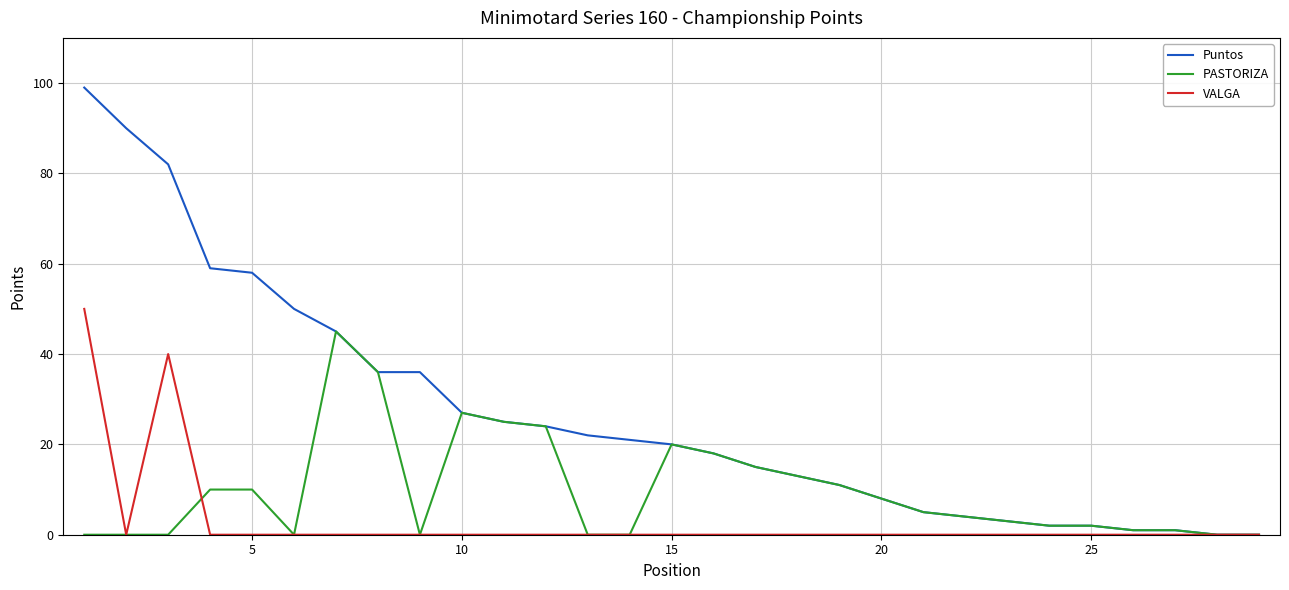

Rank the series by their average value, from lowest to highest.

VALGA, PASTORIZA, Puntos